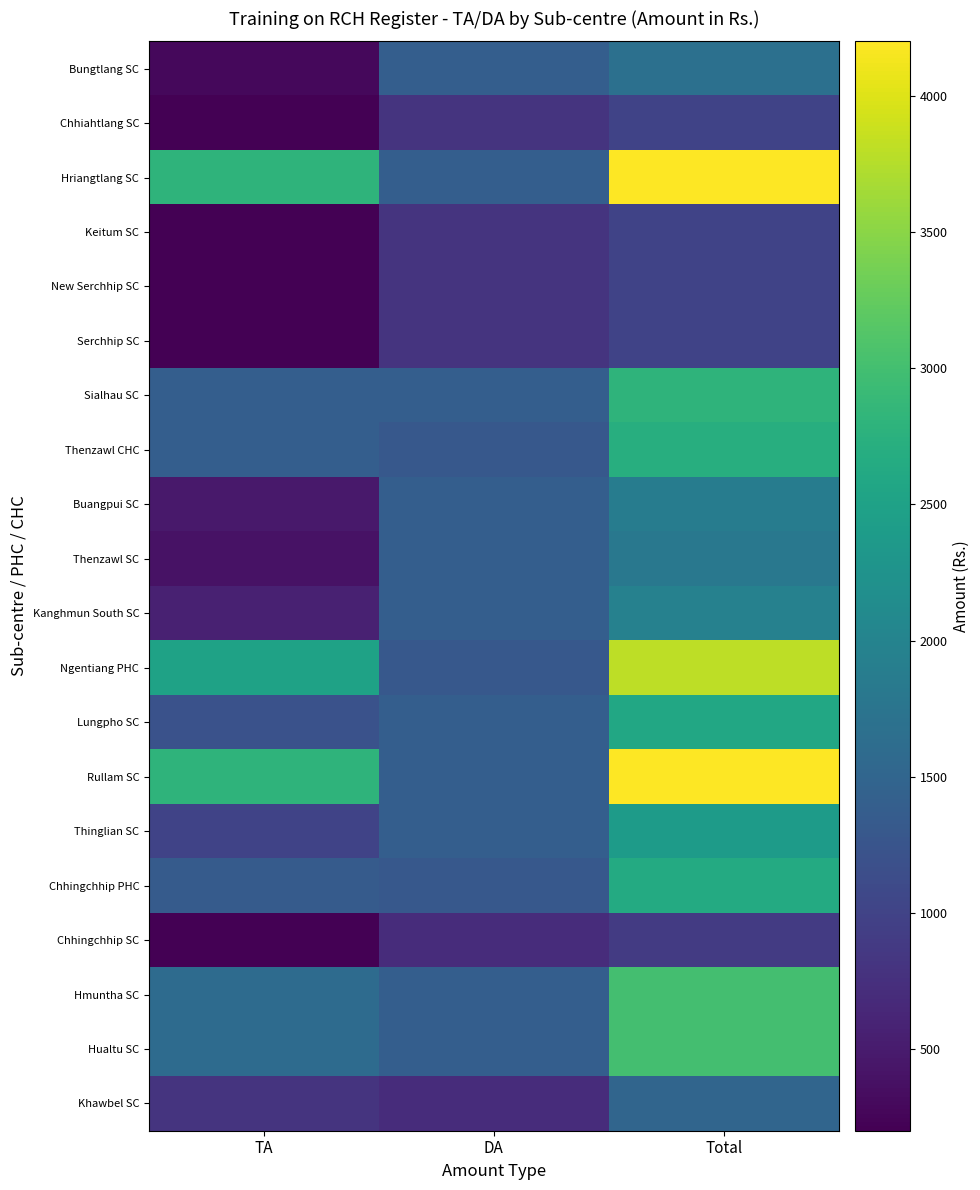

Reading left to right, list all the values displayed in this chart.

Bungtlang SC: TA=280	DA=1400	Total=1680
Chhiahtlang SC: TA=200	DA=800	Total=1000
Hriangtlang SC: TA=2800	DA=1400	Total=4200
Keitum SC: TA=200	DA=800	Total=1000
New Serchhip SC: TA=200	DA=800	Total=1000
Serchhip SC: TA=200	DA=800	Total=1000
Sialhau SC: TA=1400	DA=1400	Total=2800
Thenzawl CHC: TA=1400	DA=1300	Total=2700
Buangpui SC: TA=480	DA=1400	Total=1880
Thenzawl SC: TA=400	DA=1400	Total=1800
Kanghmun South SC: TA=560	DA=1400	Total=1960
Ngentiang PHC: TA=2500	DA=1300	Total=3800
Lungpho SC: TA=1200	DA=1400	Total=2600
Rullam SC: TA=2800	DA=1400	Total=4200
Thinglian SC: TA=1000	DA=1400	Total=2400
Chhingchhip PHC: TA=1350	DA=1300	Total=2650
Chhingchhip SC: TA=200	DA=700	Total=900
Hmuntha SC: TA=1600	DA=1400	Total=3000
Hualtu SC: TA=1600	DA=1400	Total=3000
Khawbel SC: TA=800	DA=700	Total=1500